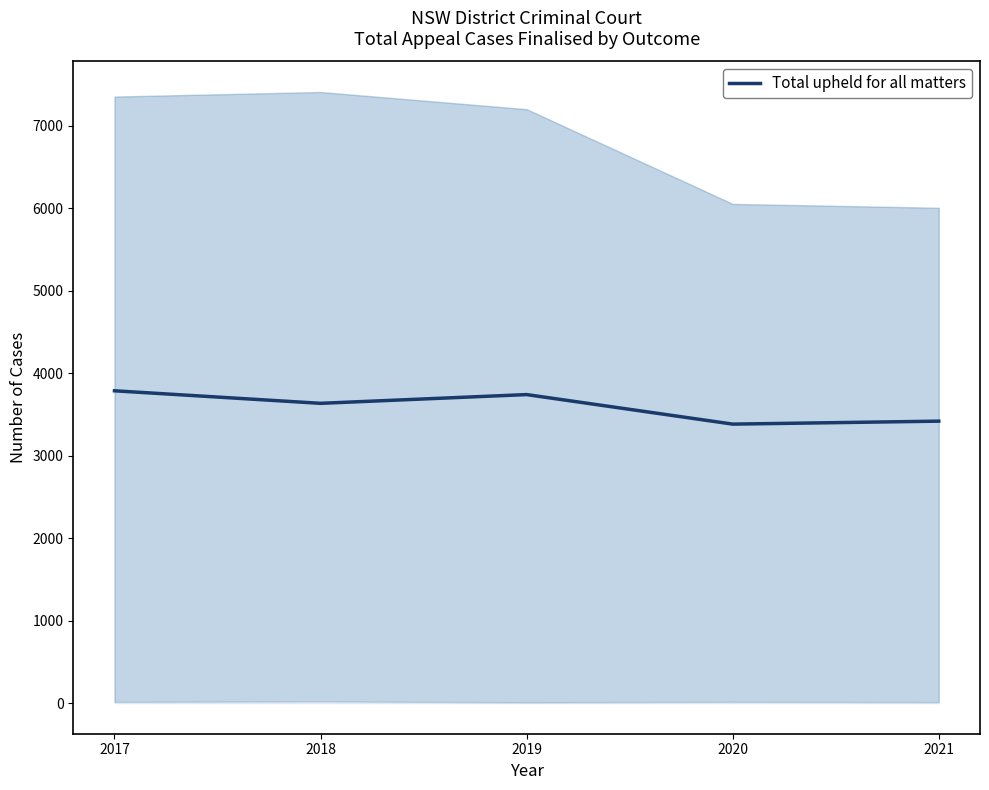

Read the value at 2017, to the nearest 50.

3800